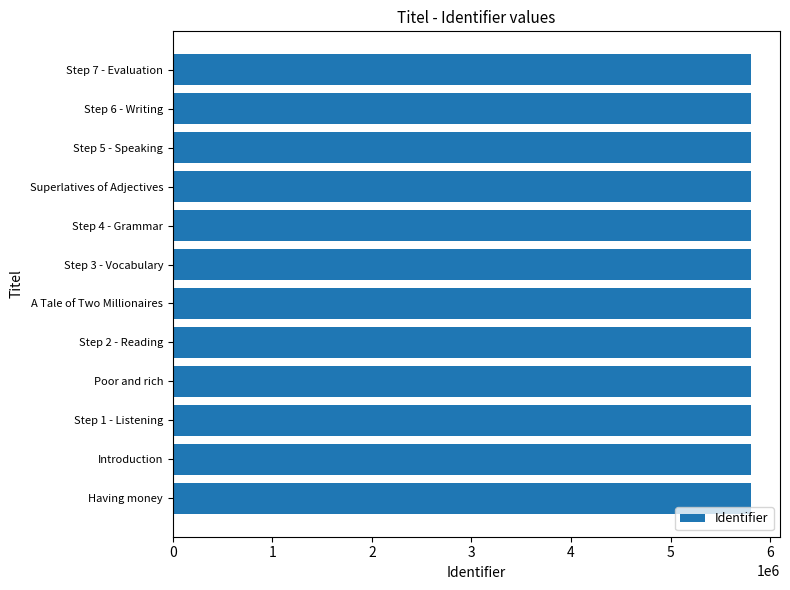

What is the smallest value displayed?

5808564